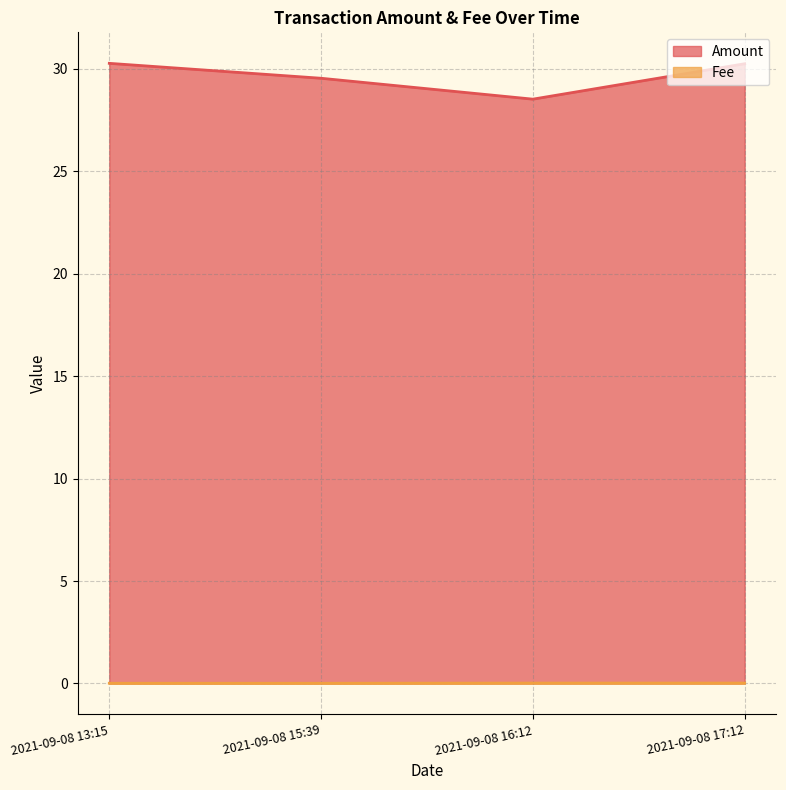

How many categories are shown in the chart?

4